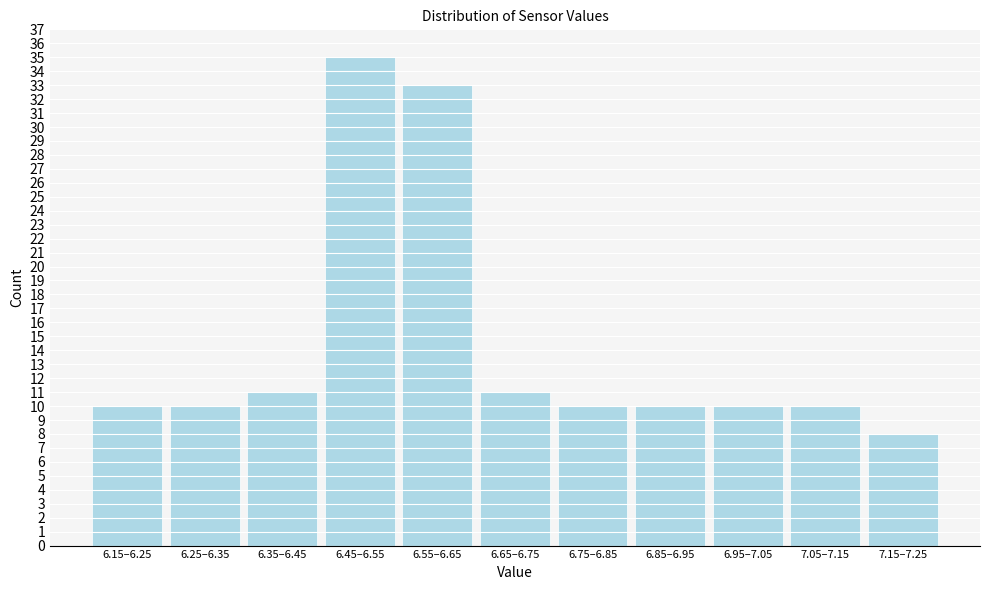

Reading left to right, extract all data points from this chart.

10	10	11	35	33	11	10	10	10	10	8